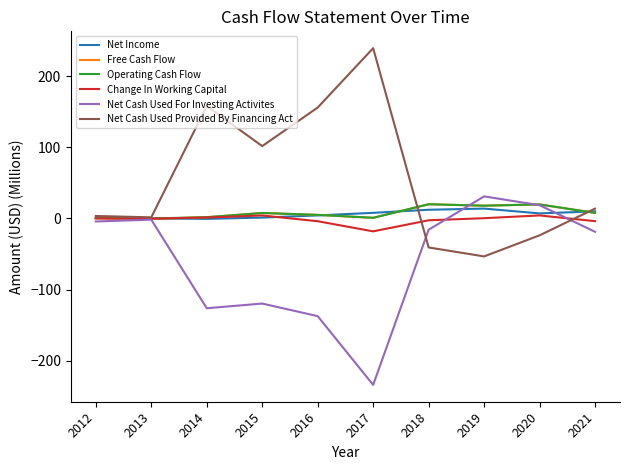

The Free Cash Flow series shows 0.9 at 2017. True or false?

True